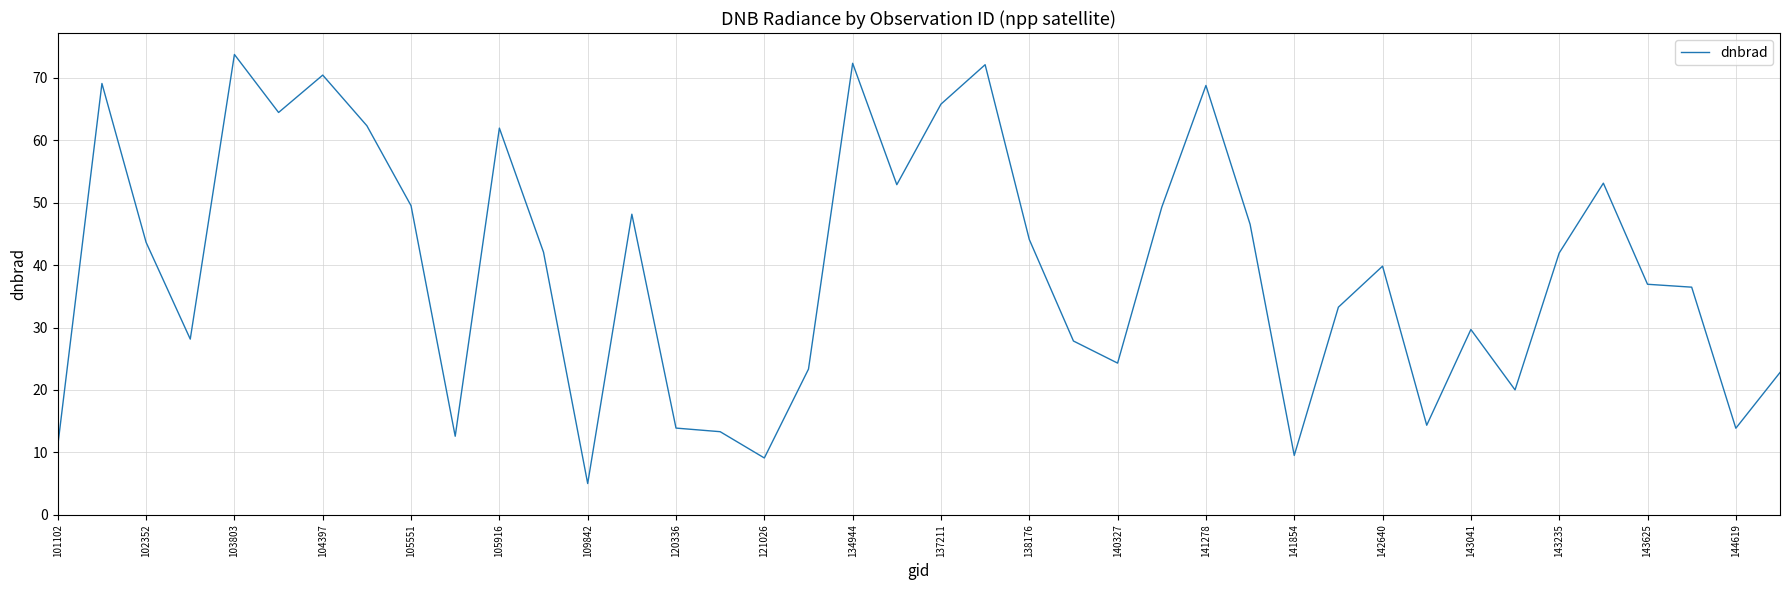

What is the greatest value displayed?

73.8